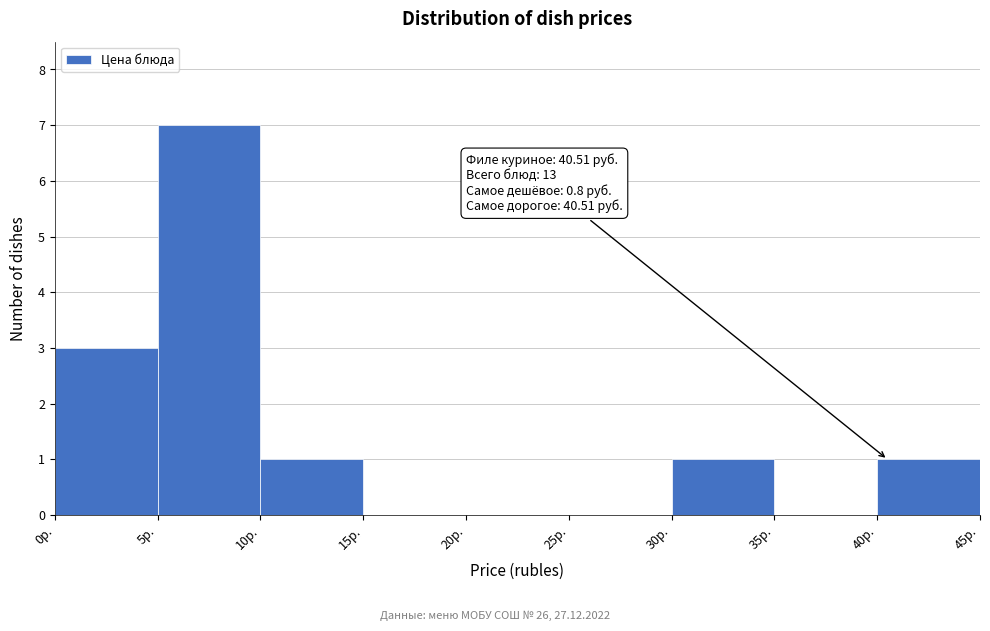

Which range on the x-axis has the tallest bar?

5 to 10